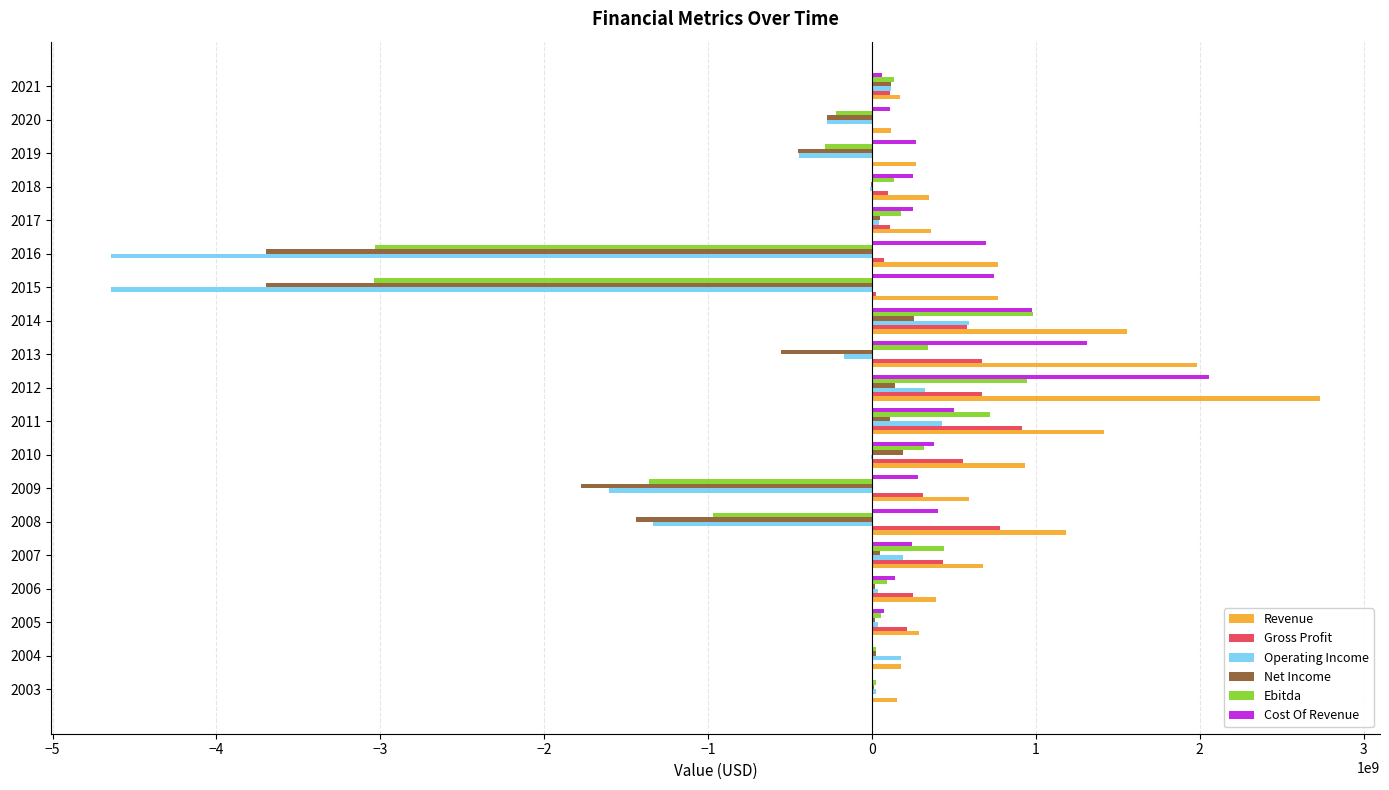

What is the maximum value shown in the chart?

2730965000